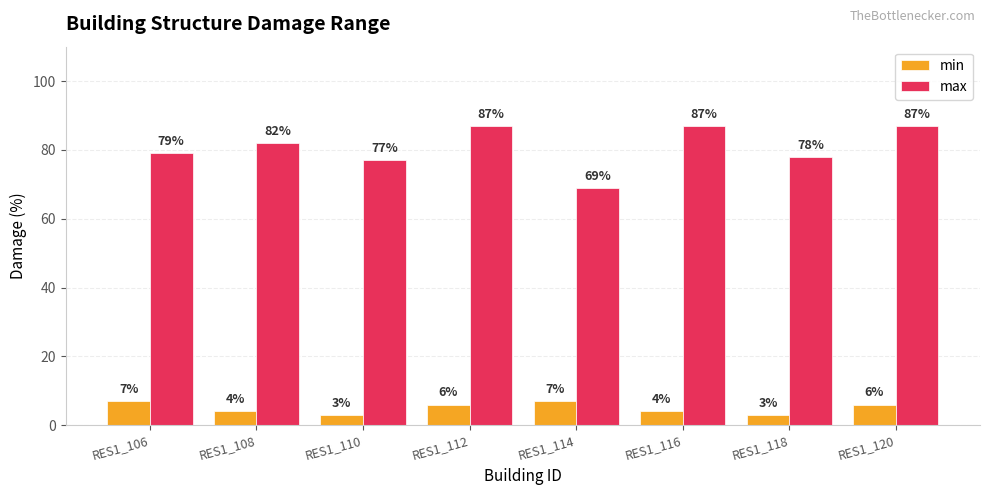

At how many categories does at least one series exceed 54?

8